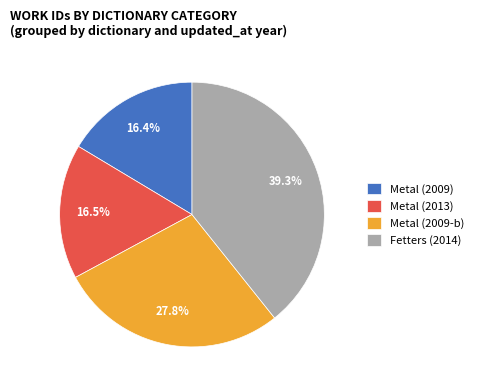

Which slice is the largest?

Fetters (2014)